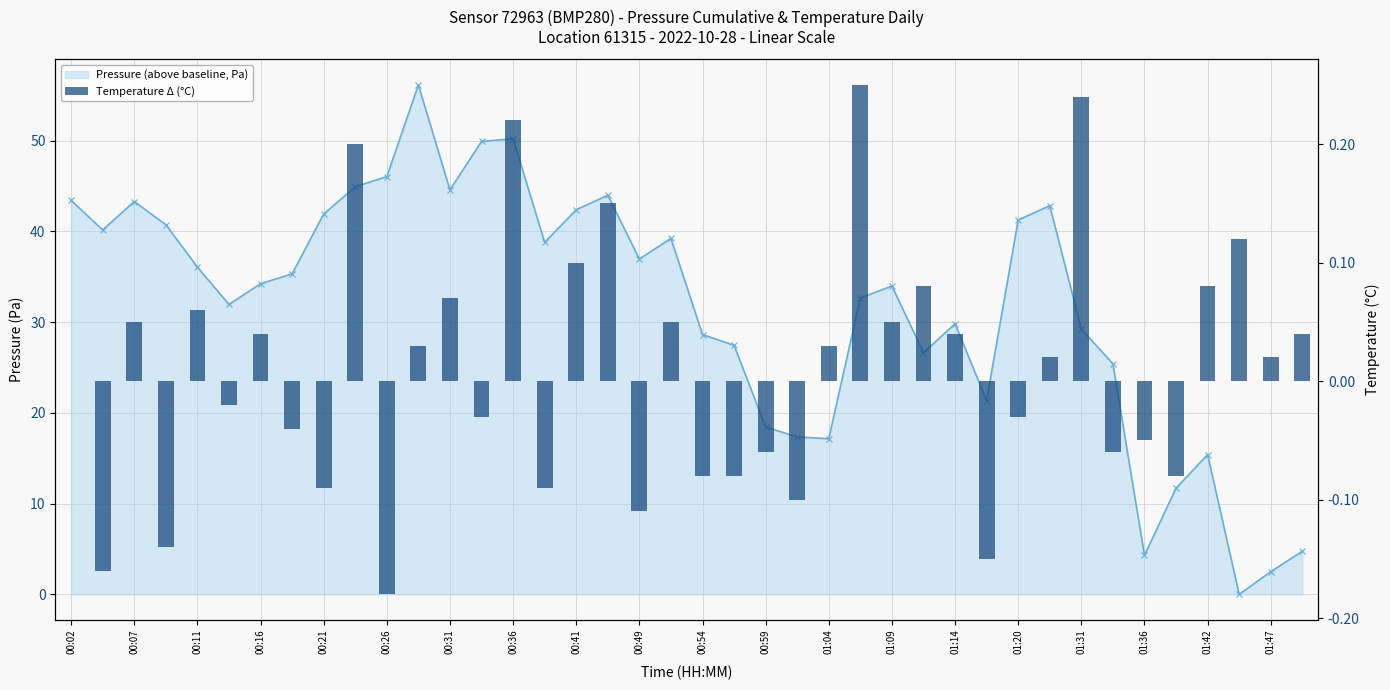

What is the difference between the maximum and minimum values in the Temperature Δ (°C) series?

0.4